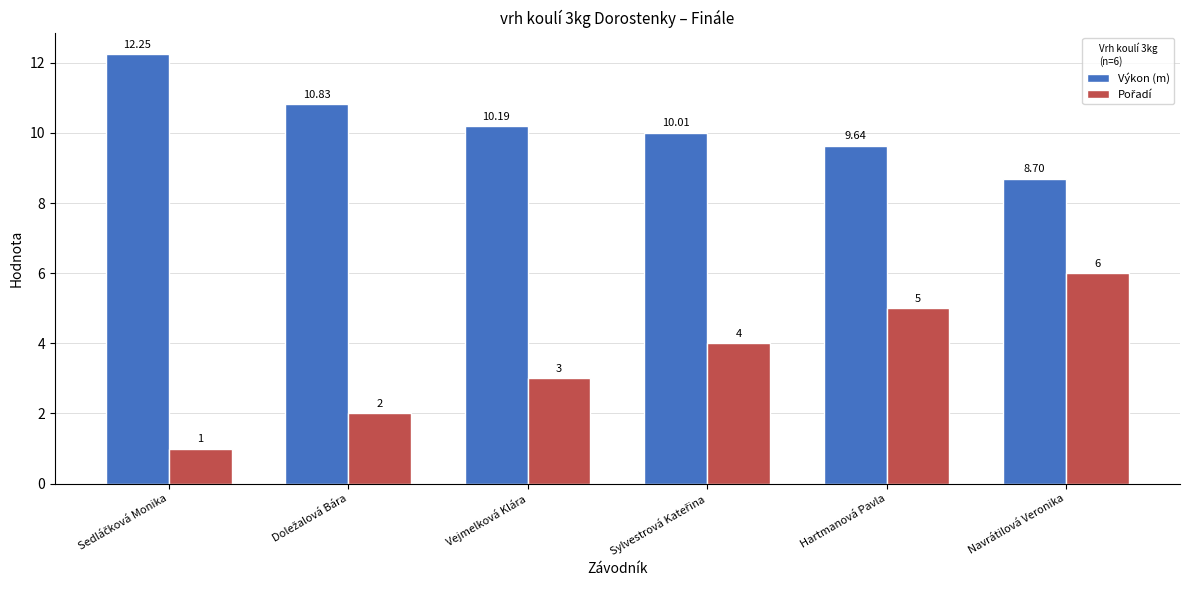

How many data points in Výkon (m) are less than 10?

2